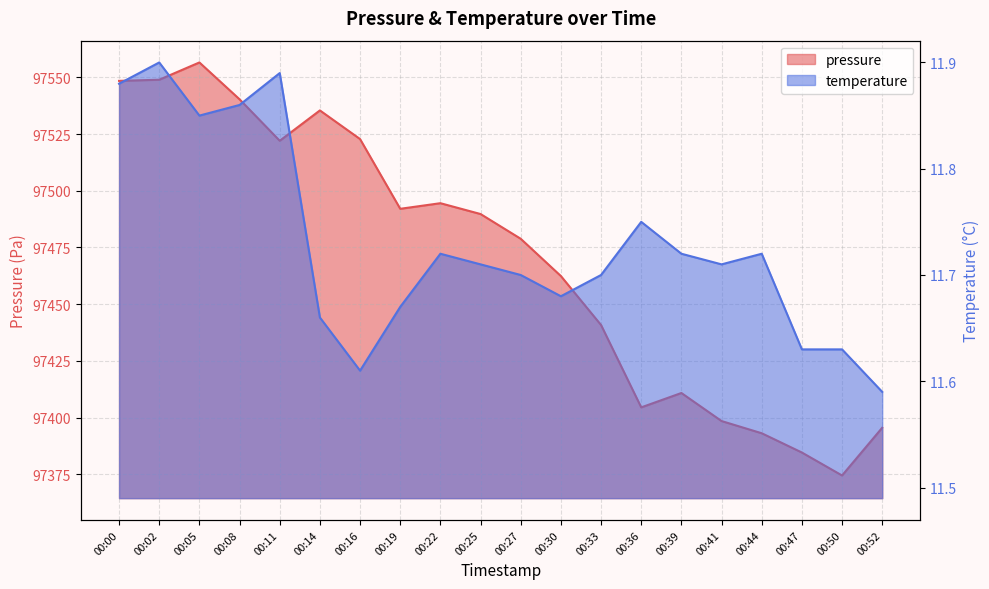

At which category does pressure reach its first local peak?

00:05